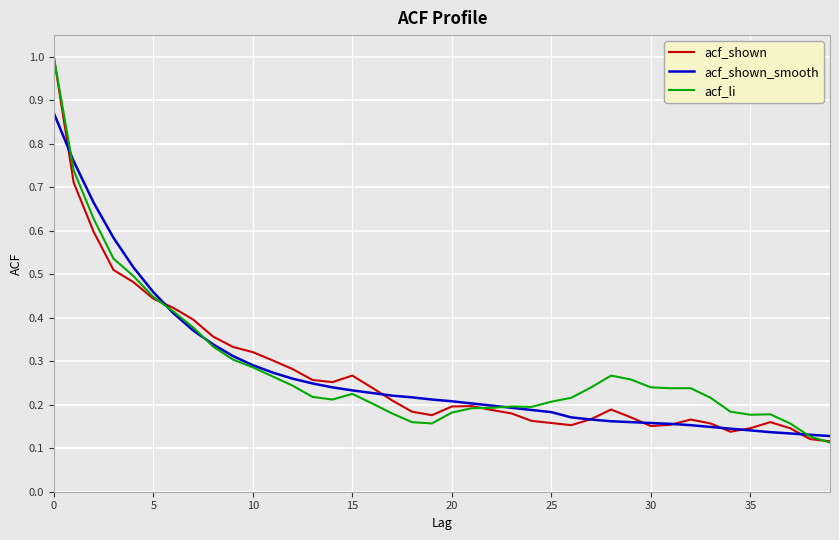

What is the greatest value displayed?

1.0